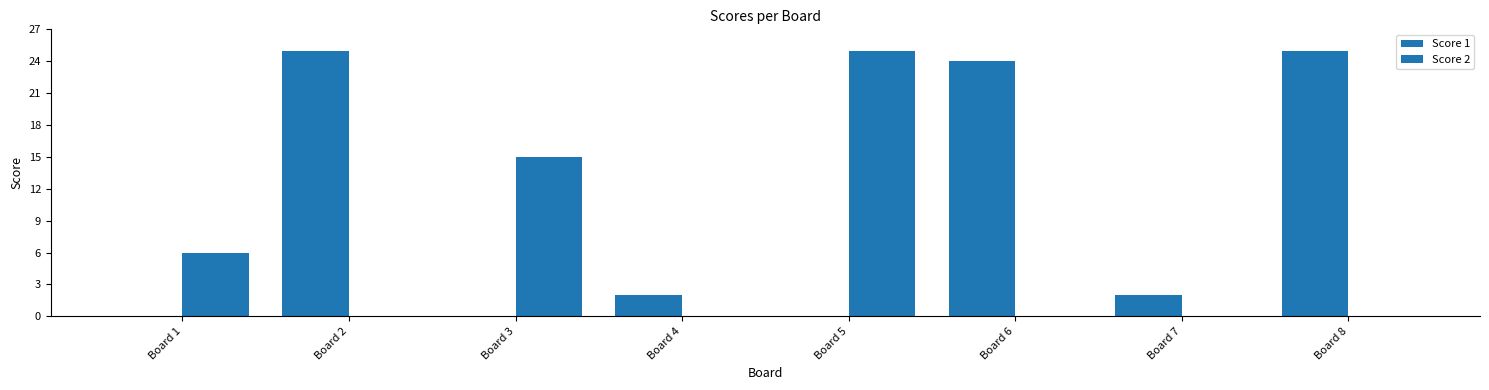

List the labels in order of Score 2 value, smallest first.

Board 2, Board 4, Board 6, Board 7, Board 8, Board 1, Board 3, Board 5